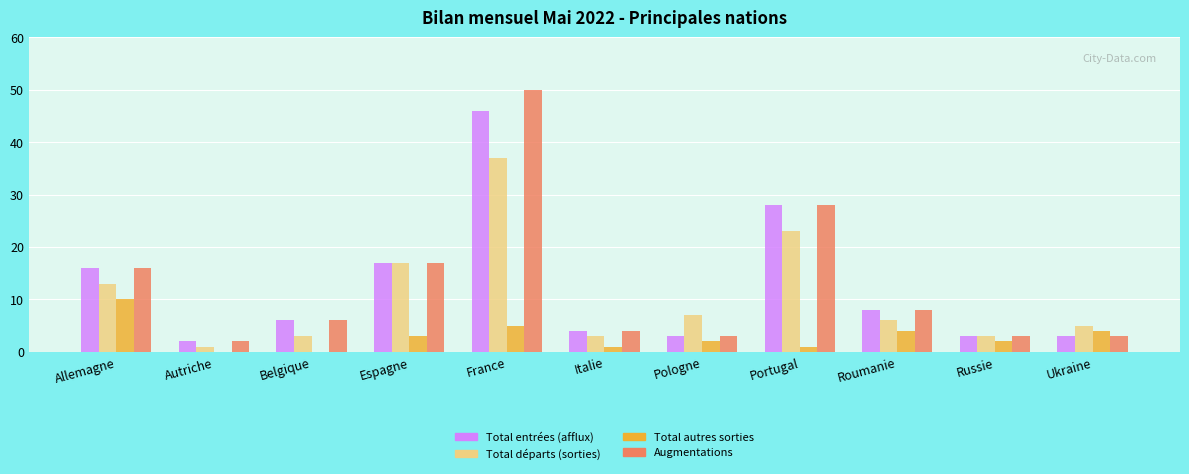

Reading left to right, transcribe all the data shown in this chart.

Total entrées (afflux): 16	2	6	17	46	4	3	28	8	3	3
Total départs (sorties): 13	1	3	17	37	3	7	23	6	3	5
Total autres sorties: 10	0	0	3	5	1	2	1	4	2	4
Augmentations: 16	2	6	17	50	4	3	28	8	3	3